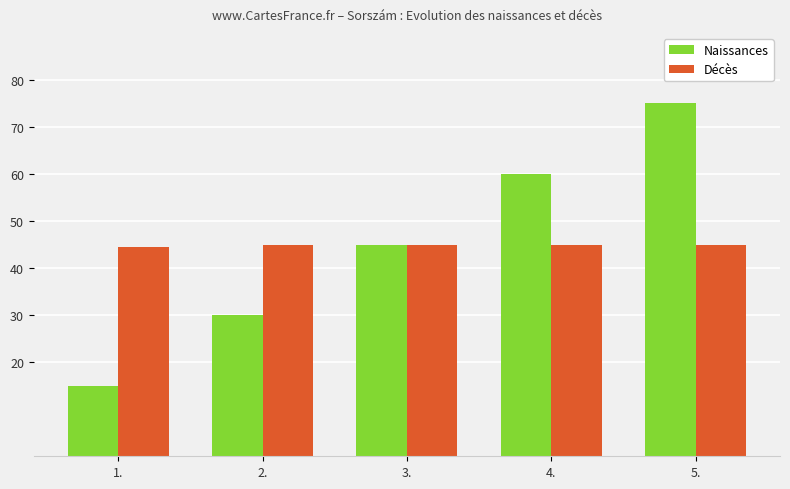

What is the average value of the Naissances series?

45.0